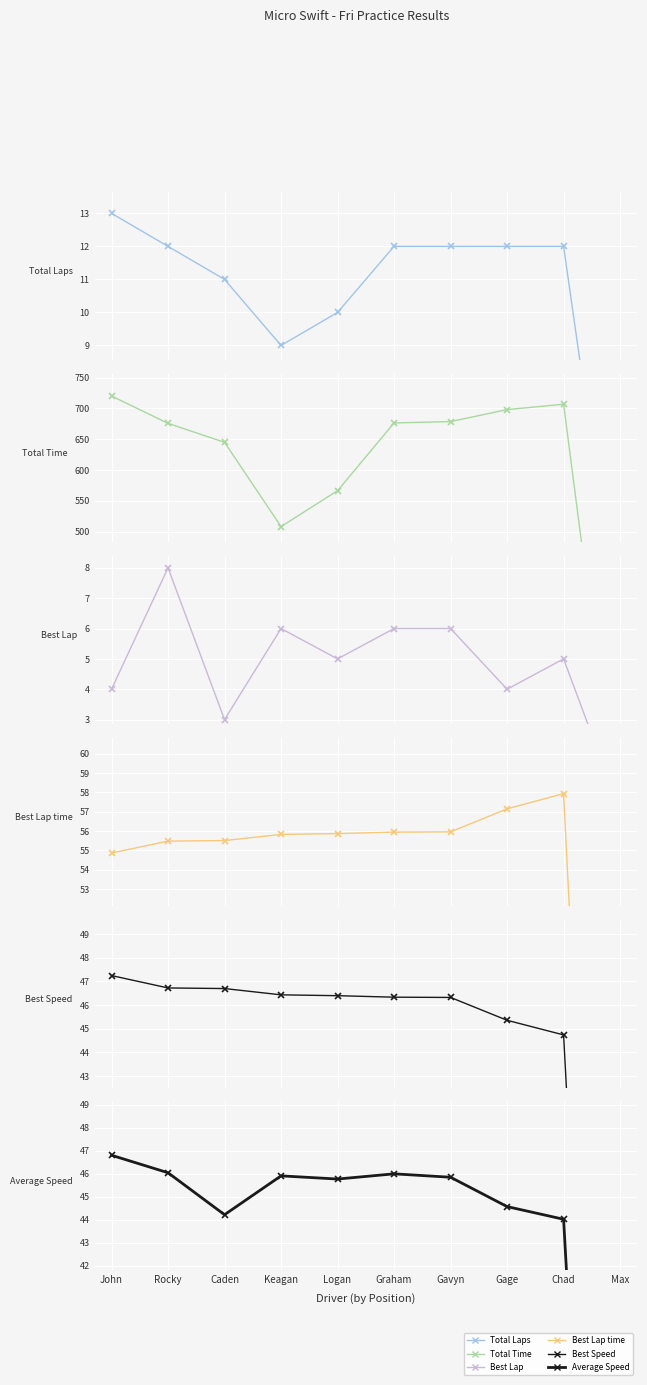

True or false: Average Speed and Total Laps cross at least once.

False